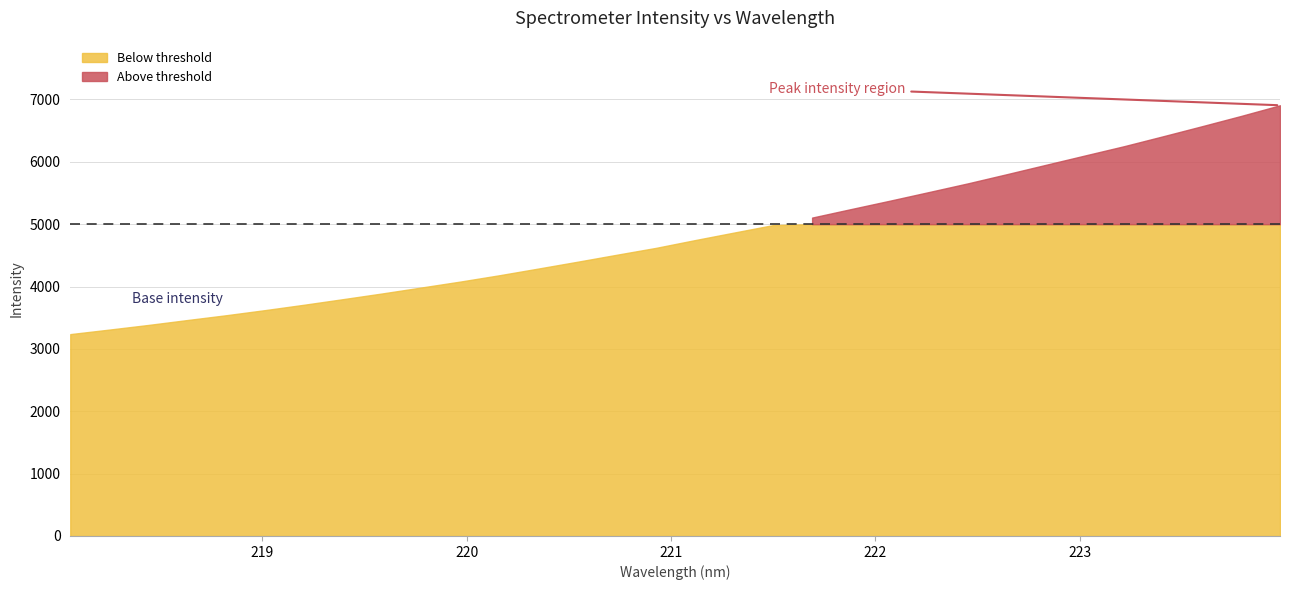

What is the label of the 6th point from the left?

219.0156